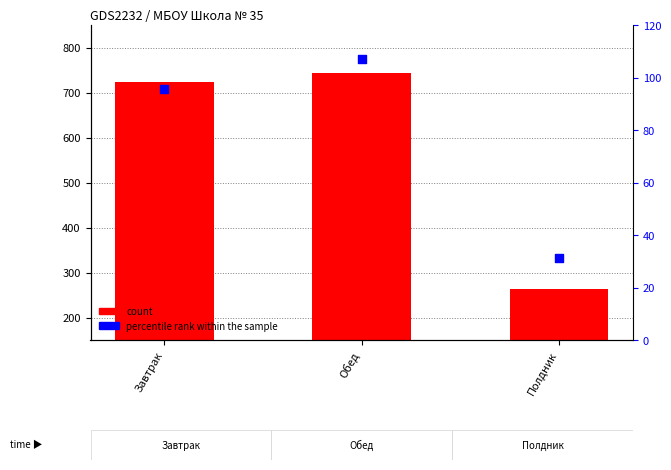

What is the total value across all series at Обед?

849.3